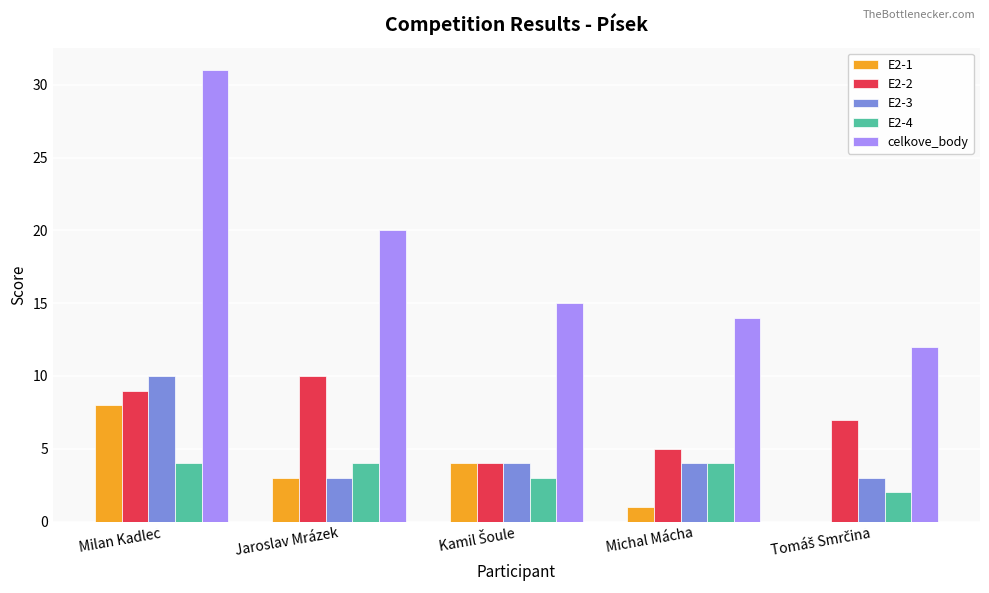

What is the sum of all celkove_body values?

92